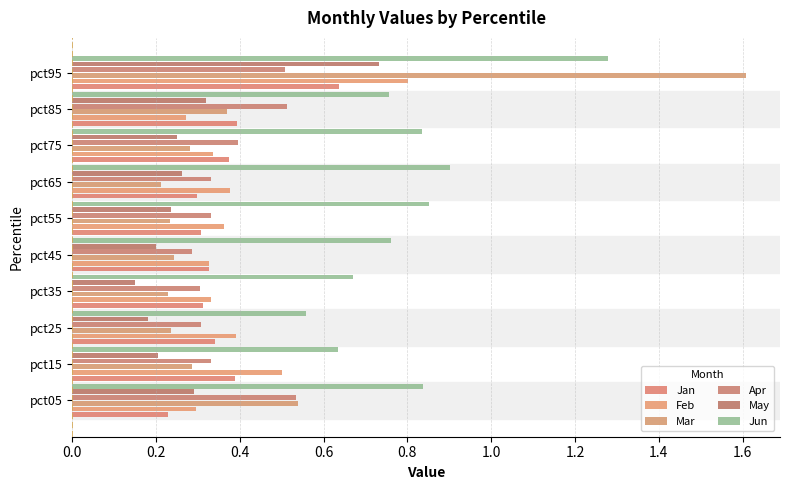

What are all the series names shown in the legend?

Jan, Feb, Mar, Apr, May, Jun